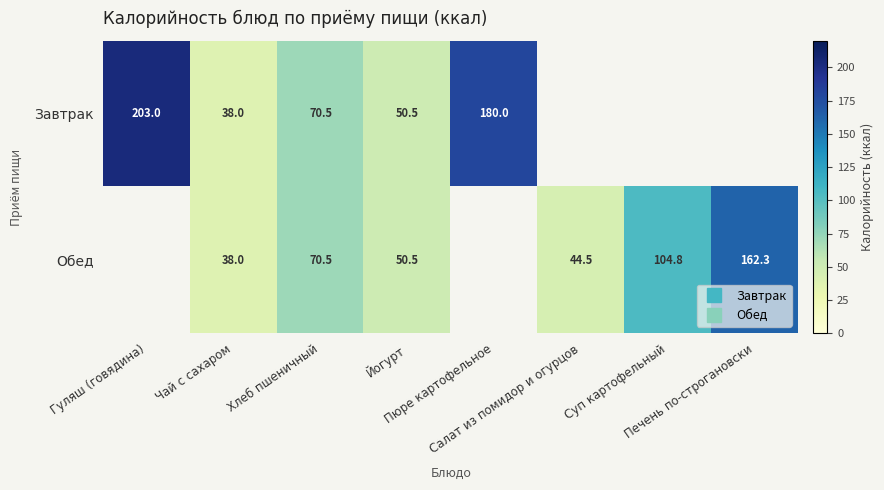

What is the total value across all series at Хлеб пшеничный?

141.0